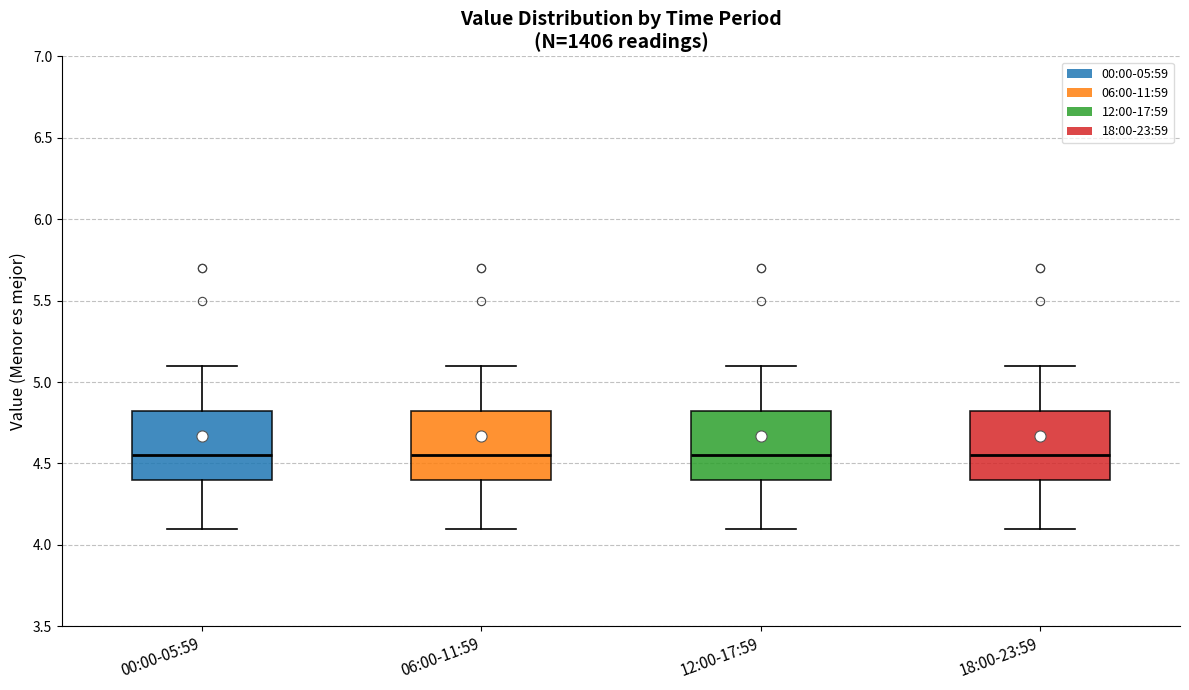

Reading left to right, transcribe this box plot: for each box, give where its median line is, the range the box spans, and where its two whiskers end, as read against the y-axis. The values are not printed on the chart, so give them approximately, as read against the axis.

00:00-05:59: median 4.55, box 4.40 to 4.85, whiskers 4.10 to 5.10
06:00-11:59: median 4.55, box 4.40 to 4.85, whiskers 4.10 to 5.10
12:00-17:59: median 4.55, box 4.40 to 4.85, whiskers 4.10 to 5.10
18:00-23:59: median 4.55, box 4.40 to 4.85, whiskers 4.10 to 5.10